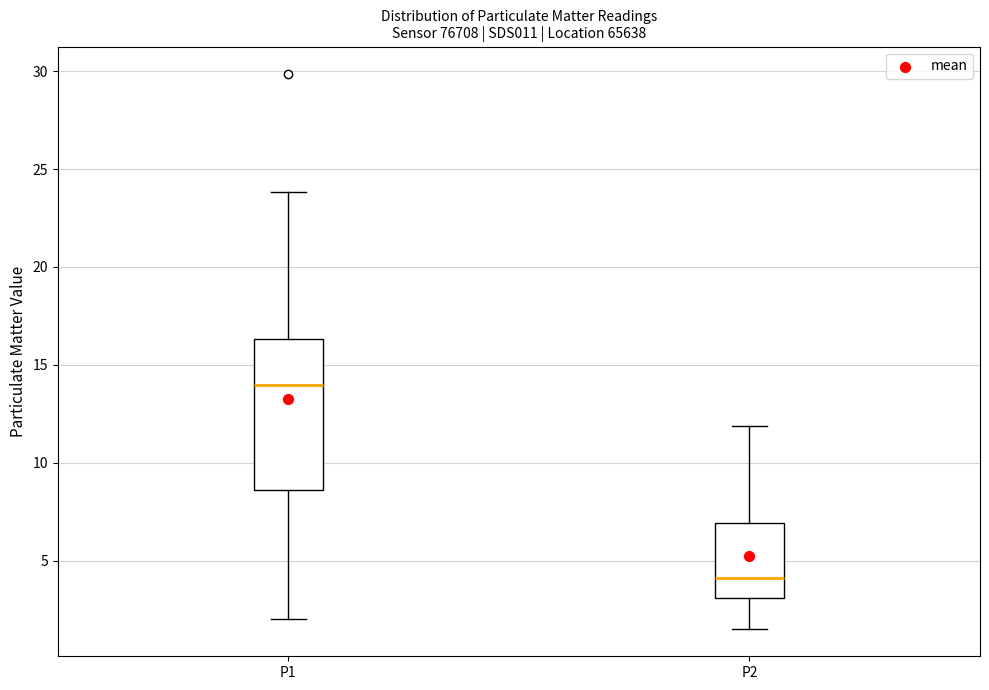

Reading left to right, read every box against the y-axis: the position of its median line, the range the box covers, and the ends of its whiskers. The values are not printed on the chart, so give them approximately, as read against the axis.

P1: median 14.0, box 8.5 to 16.5, whiskers 2.0 to 24.0
P2: median 4.0, box 3.0 to 7.0, whiskers 1.5 to 12.0